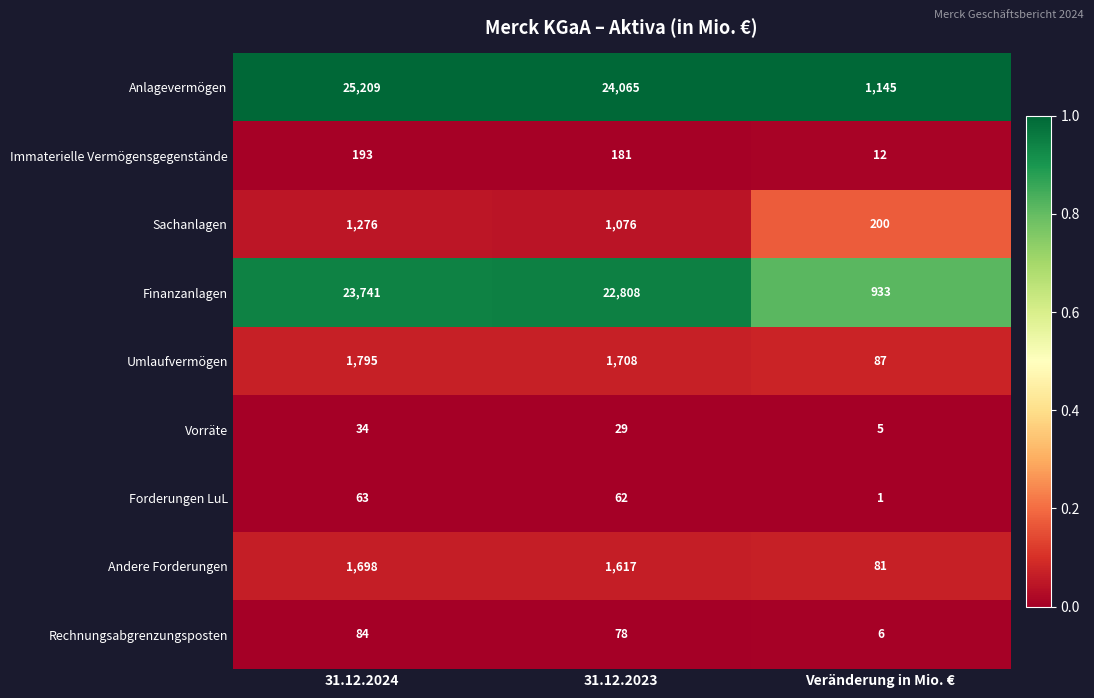

Count the number of data series in this chart.

9